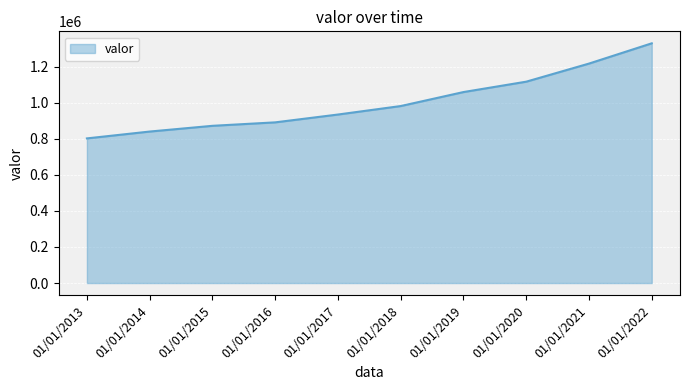

How many lines are shown in the chart?

1